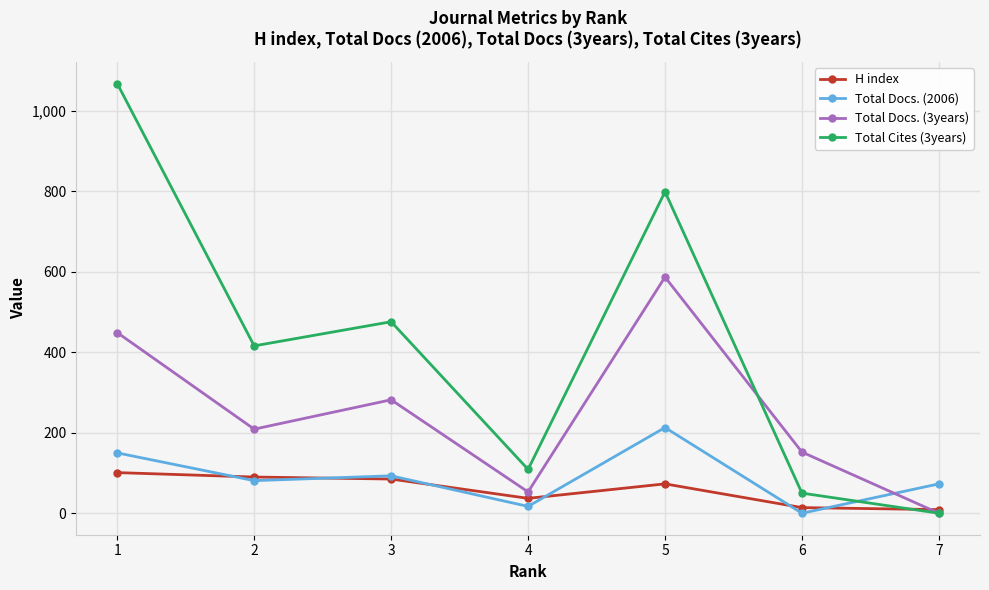

What is the value of the Total Cites (3years) point at the 6th from the left?

50